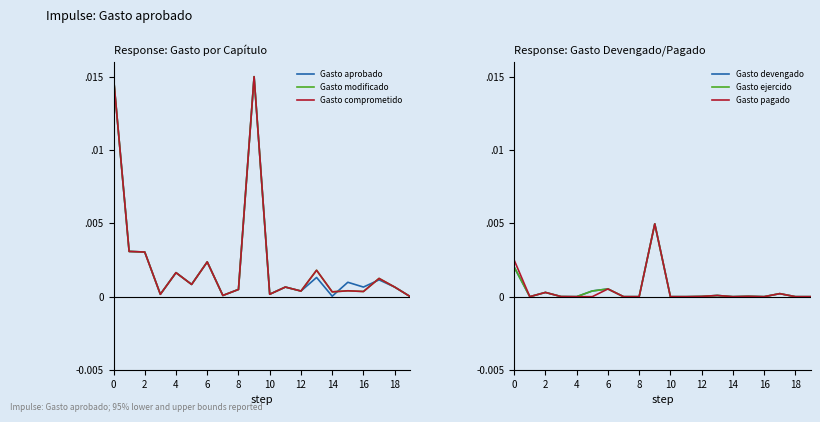

In Gasto modificado, how many points are higher than both neighbors (excluding endpoints)?

7